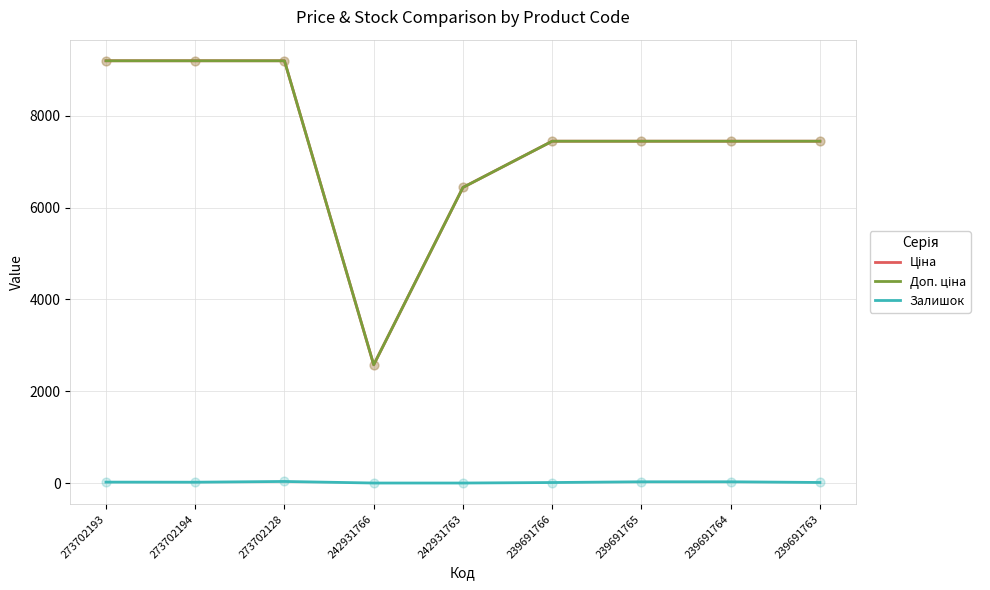

Is this an area chart (filled region under the line)?

No